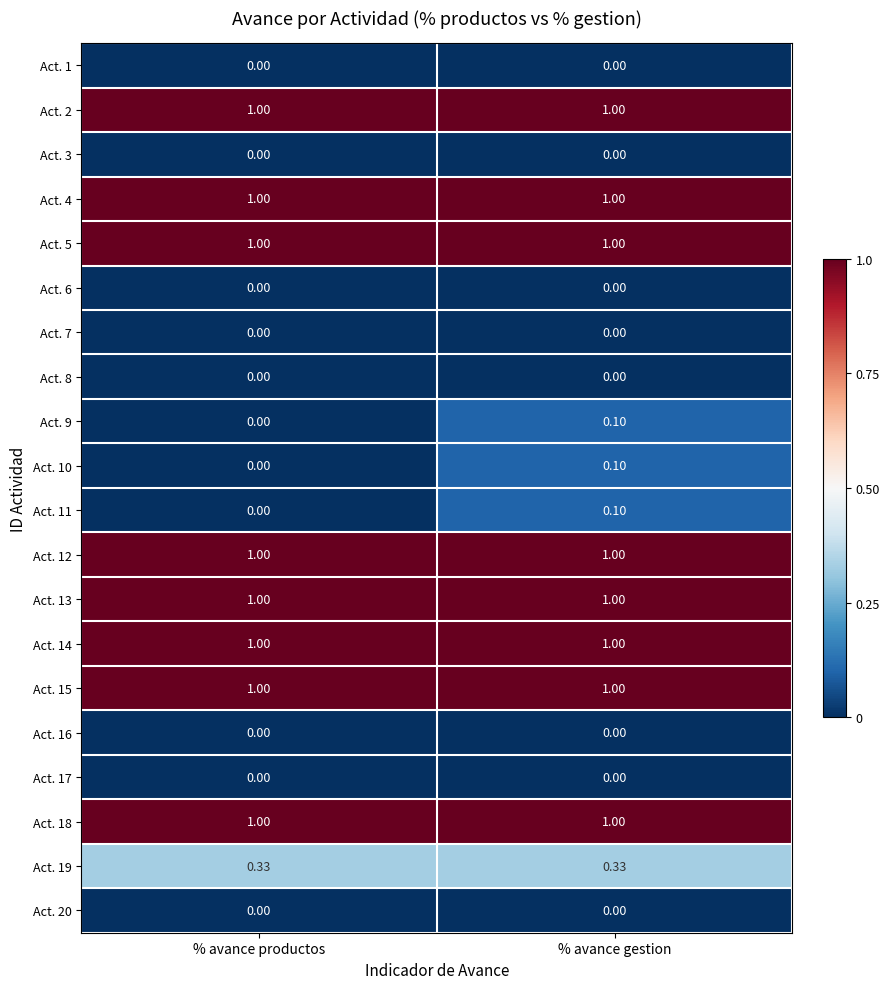

At which category is the sum across all series the highest?

% avance gestion